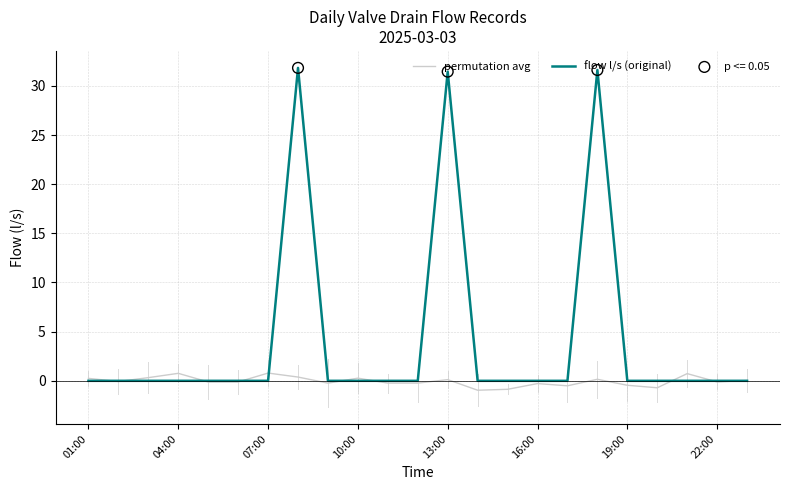

Which series has the largest total across all categories?

flow l/s (original)